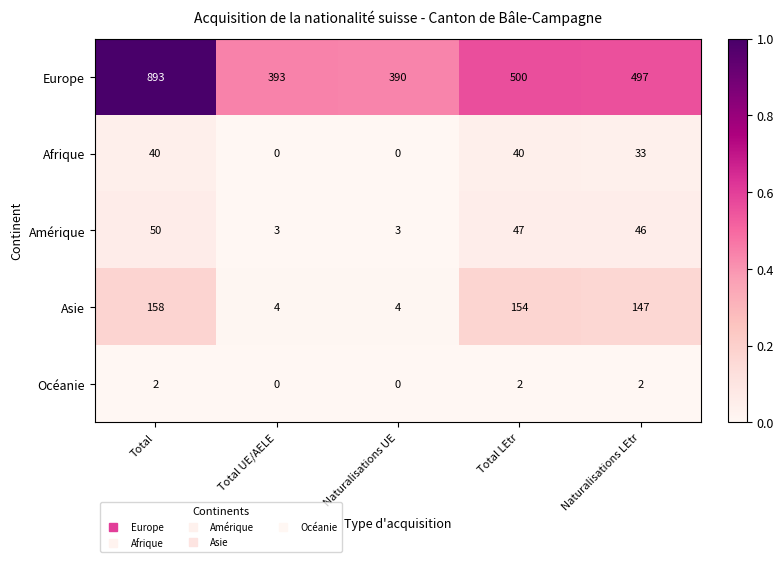

True or false: Asie has a value of 158 at Total.

True